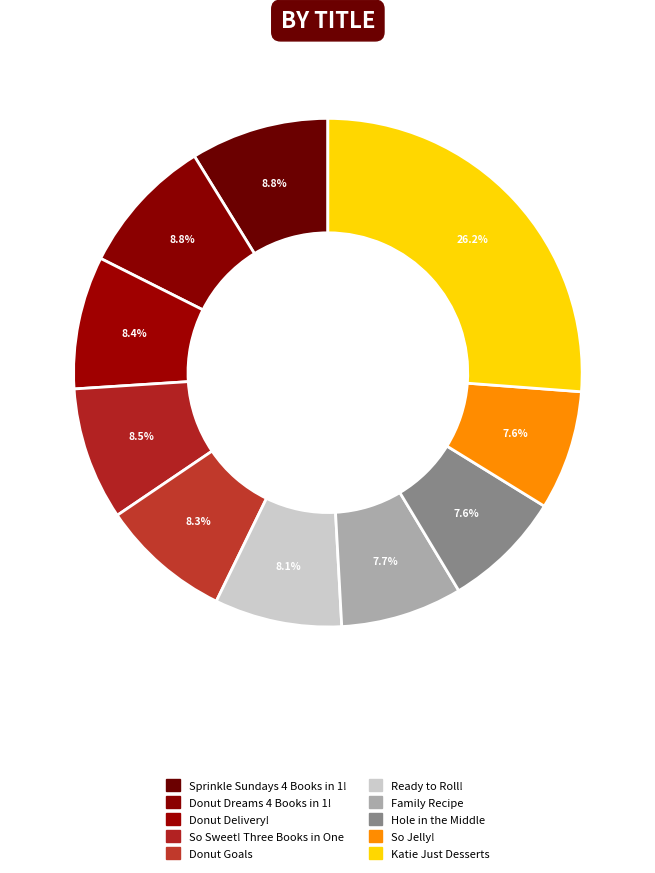

To the nearest percent, what percentage of the pie is Donut Dreams 4 Books in 1!?

9%